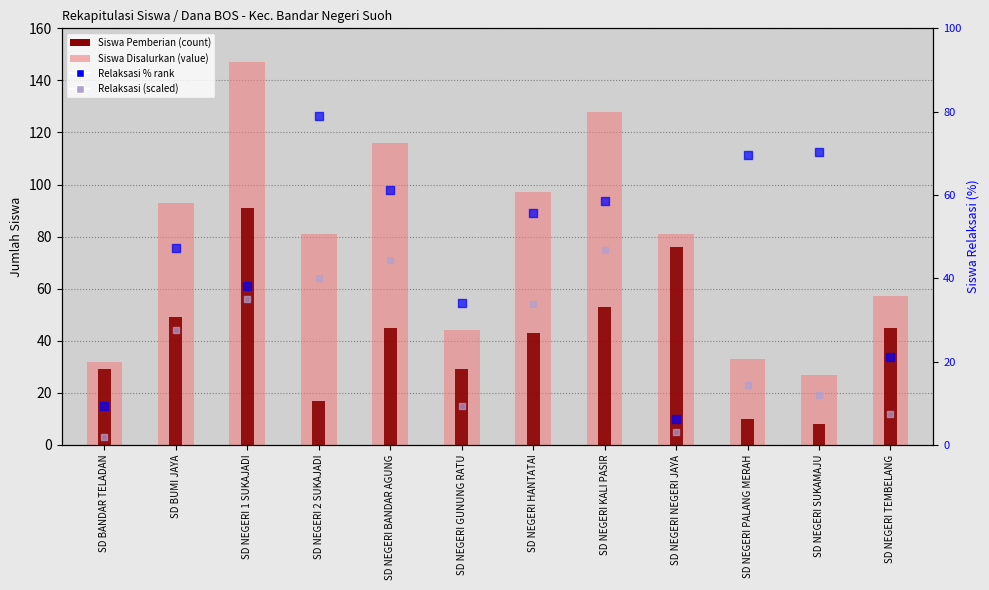

What is the total value across all series at SD NEGERI 1 SUKAJADI?

332.1